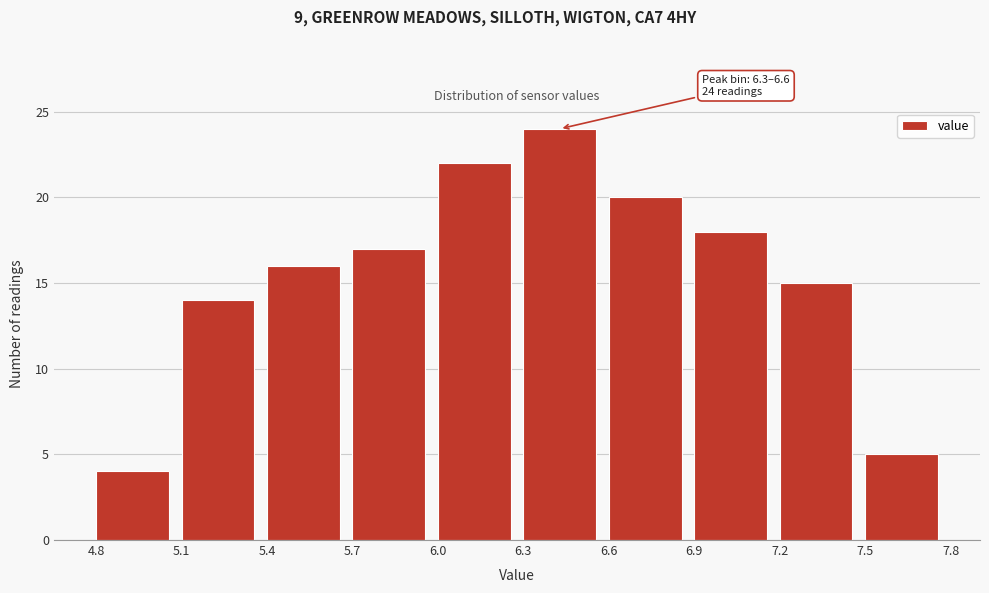

Over which range of the x-axis is the bar tallest?

6.3 to 6.6